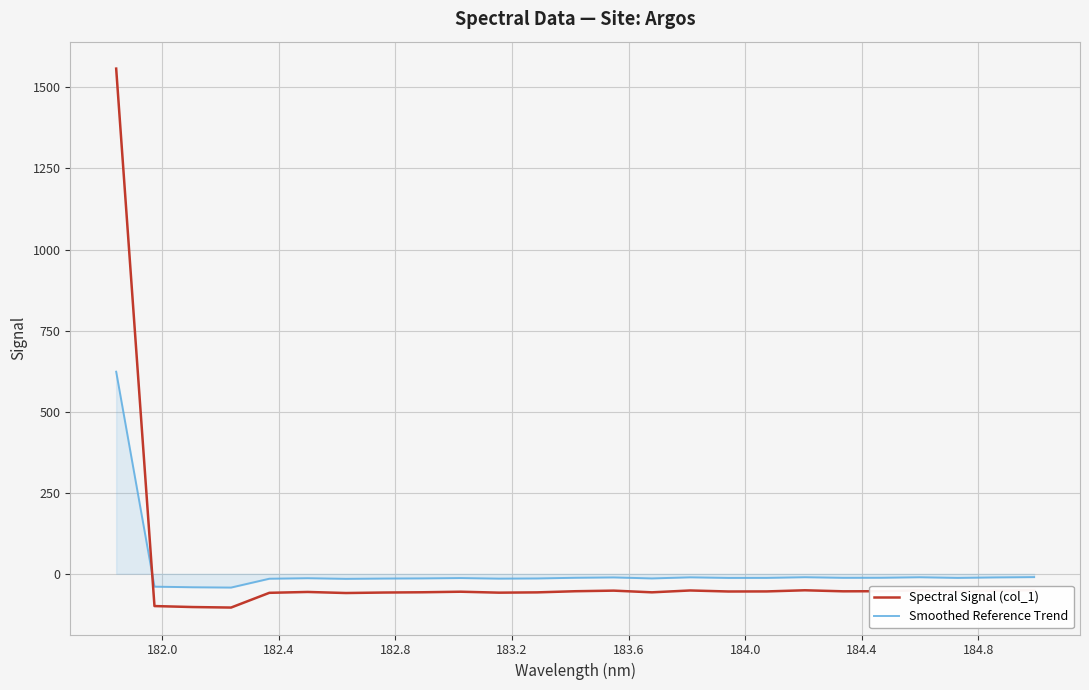

Which series ends up on top after the final intersection of Spectral Signal (col_1) and Smoothed Reference Trend?

Smoothed Reference Trend